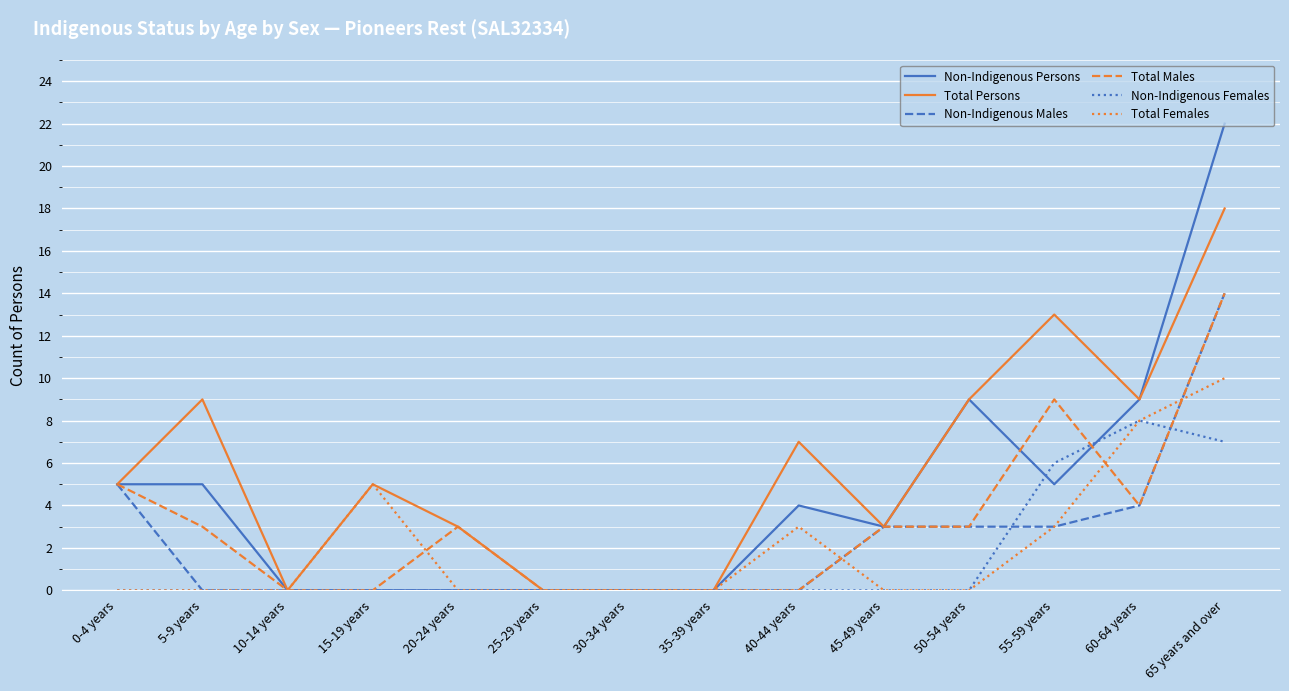

True or false: Non-Indigenous Persons has a value of -15 at 30-34 years.

False